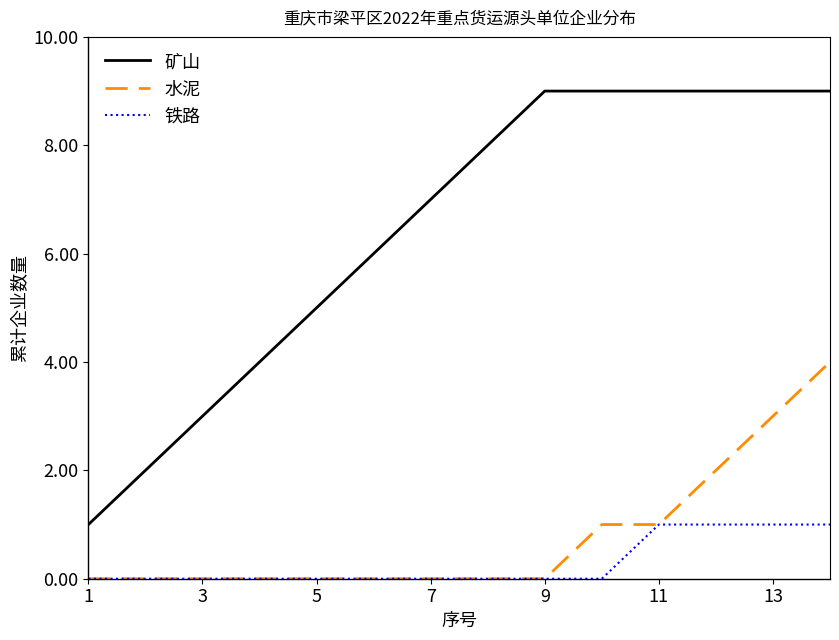

What is the highest value of the 水泥 series?

4